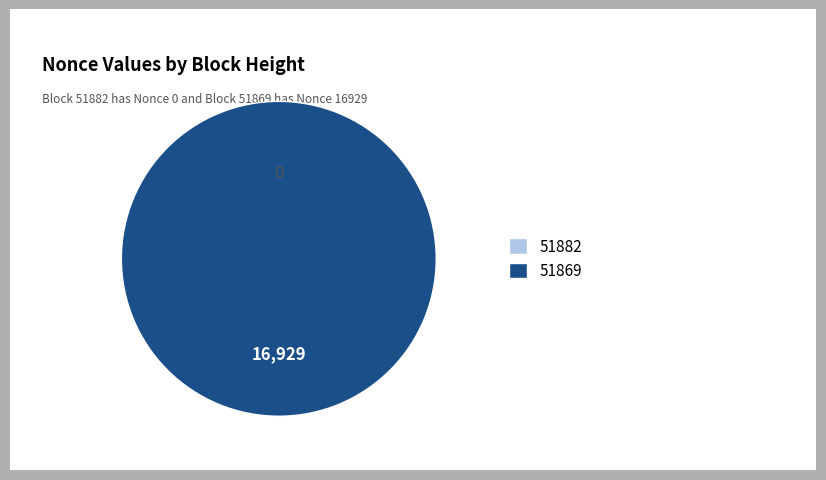

True or false: 51882 accounts for 0% of the total.

True